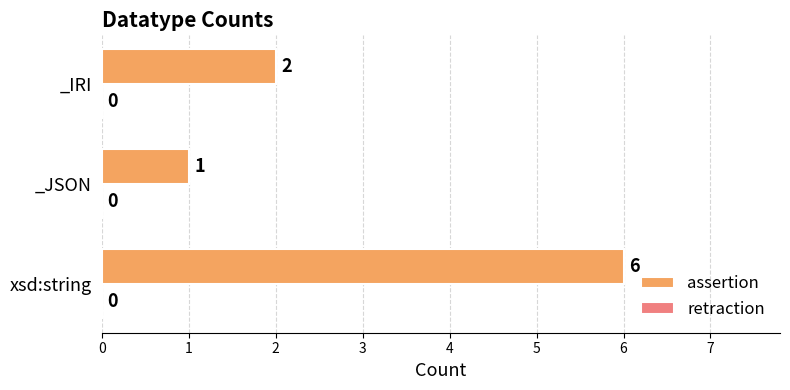

What is the sum of the values at _JSON and xsd:string?

7